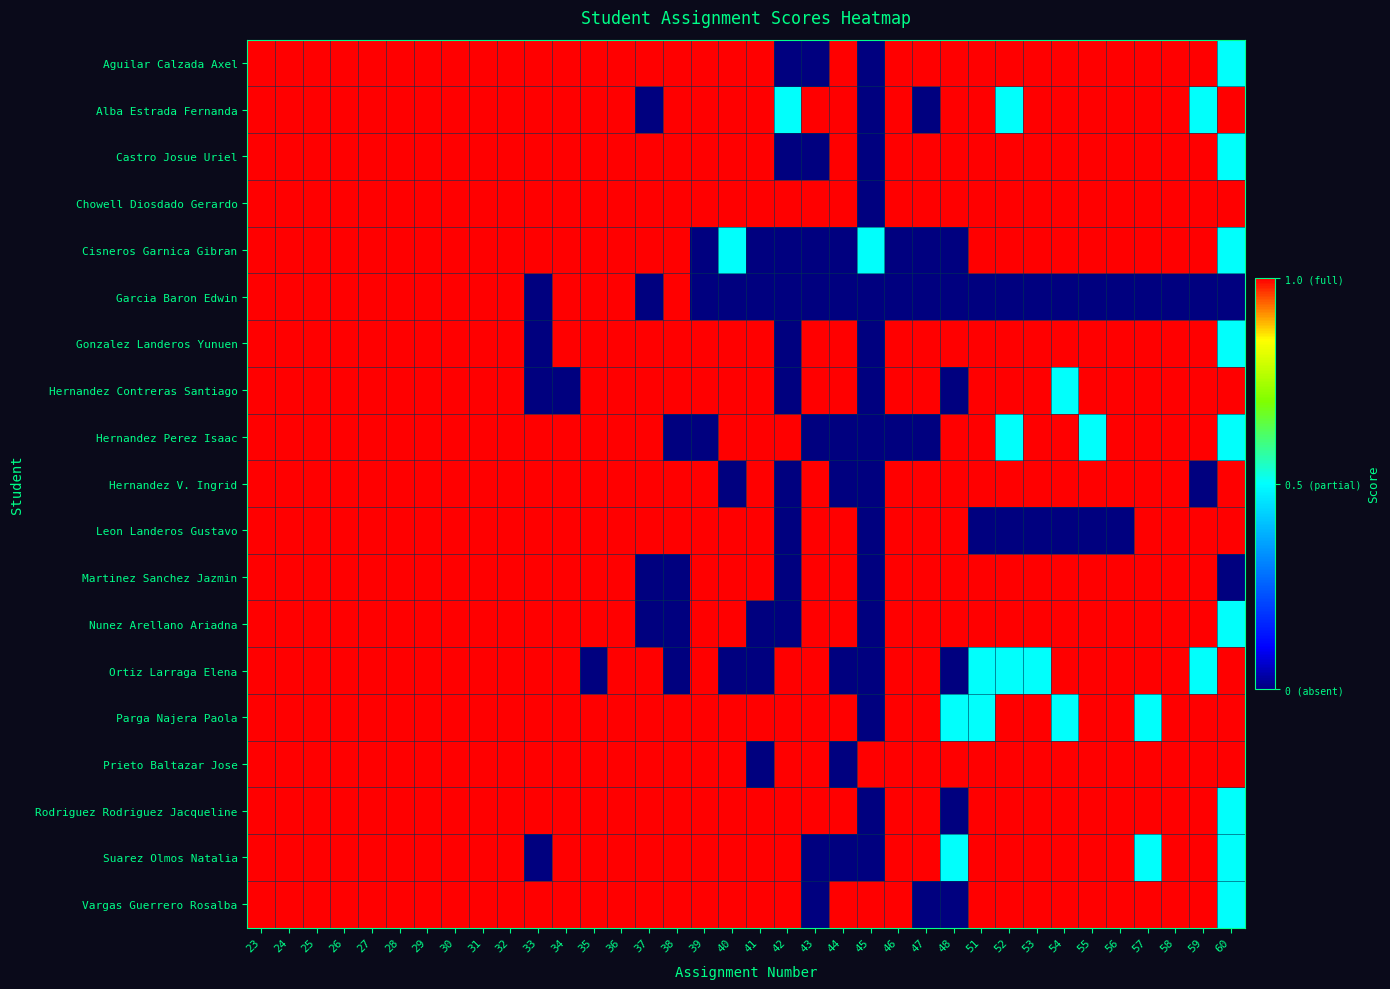

Which series has the widest spread of values?

Aguilar Calzada Axel